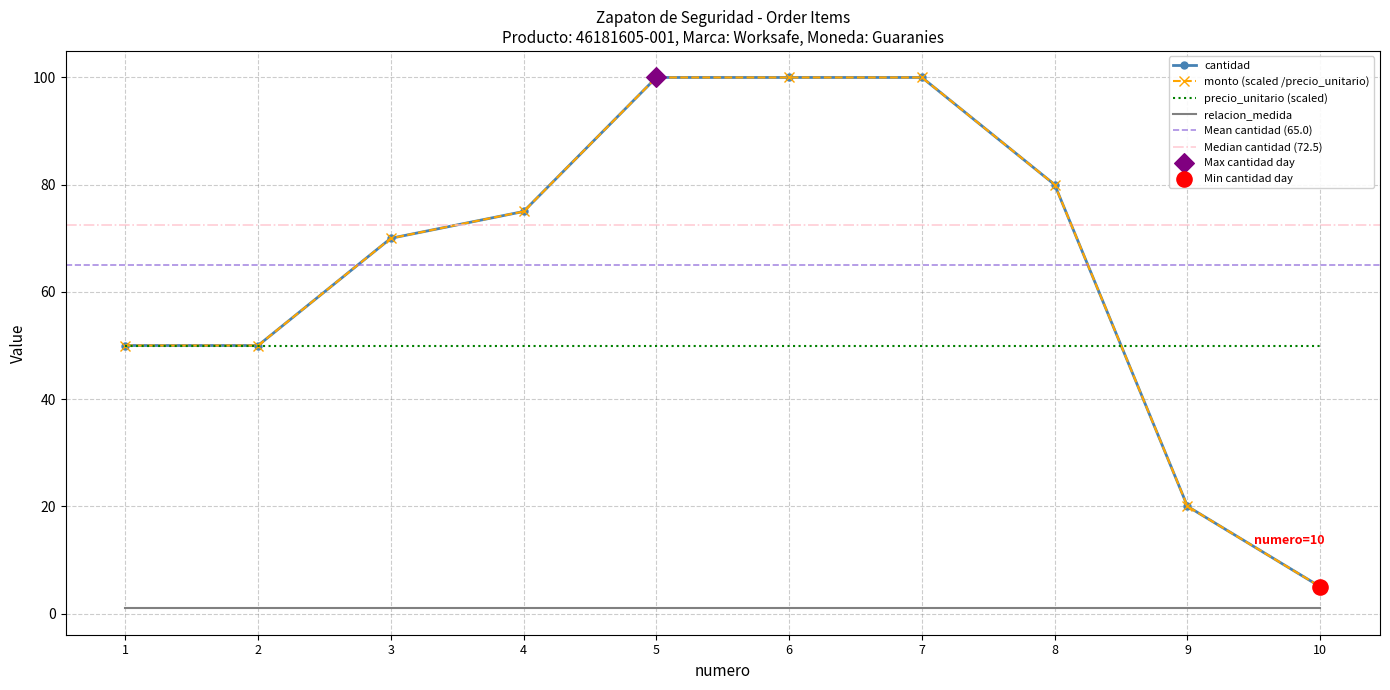

At which category is the sum across all series the highest?

5